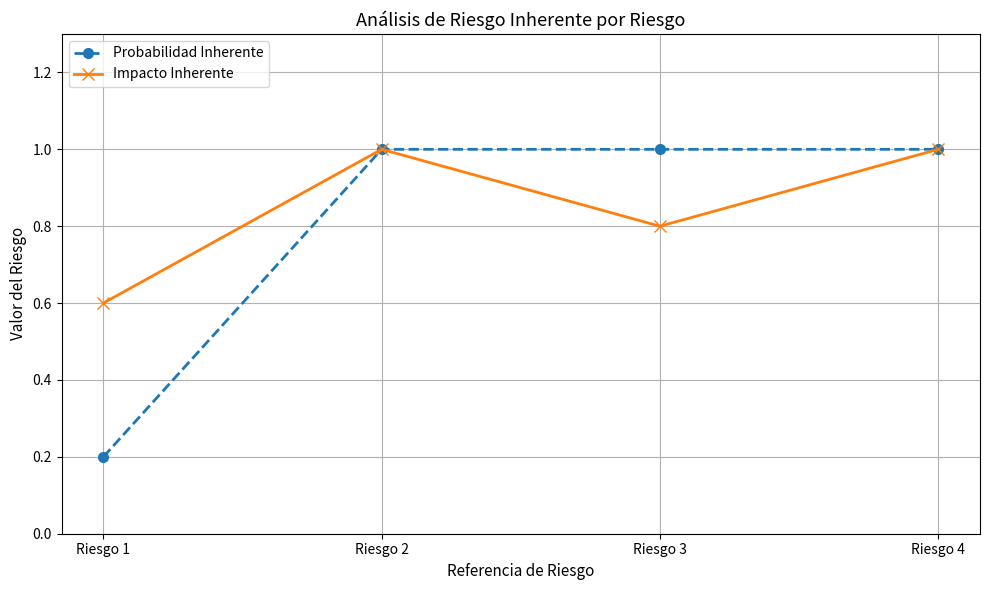

What is the value of the Probabilidad Inherente point at the 1st from the left?

0.2